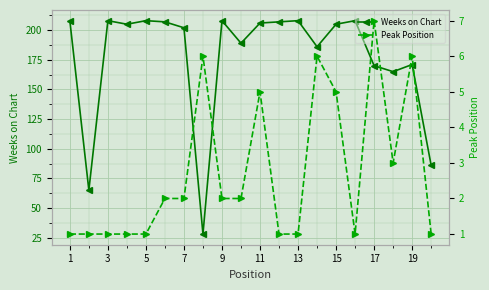

What is the minimum value for Weeks on Chart?

28